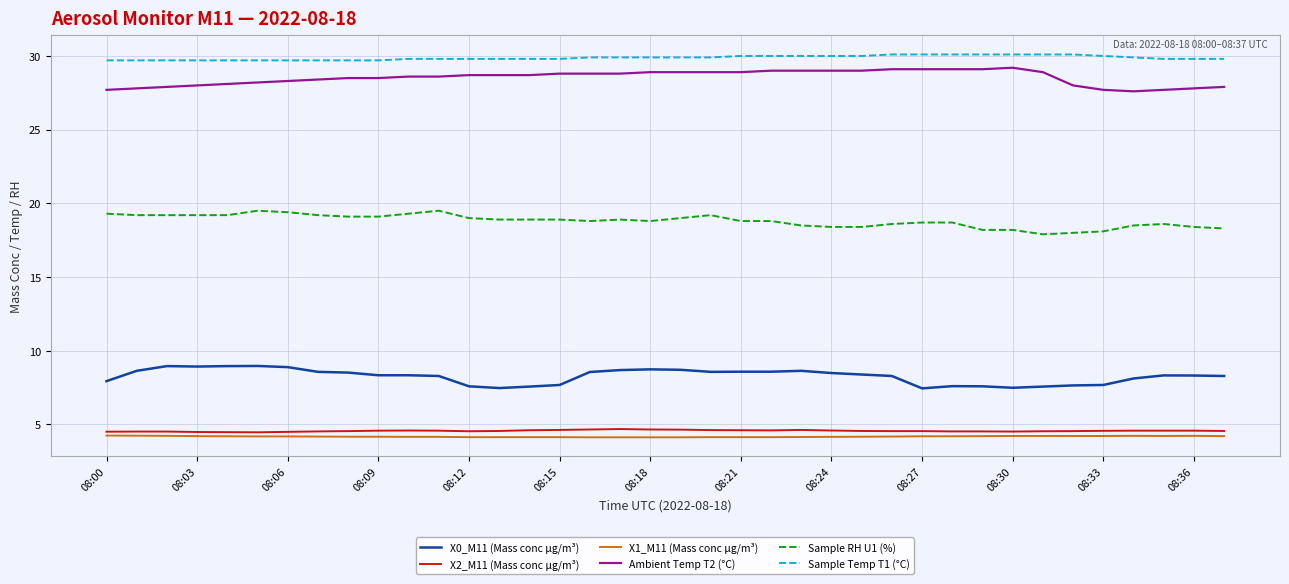

What is the highest value of the Sample Temp T1 (°C) series?

30.1